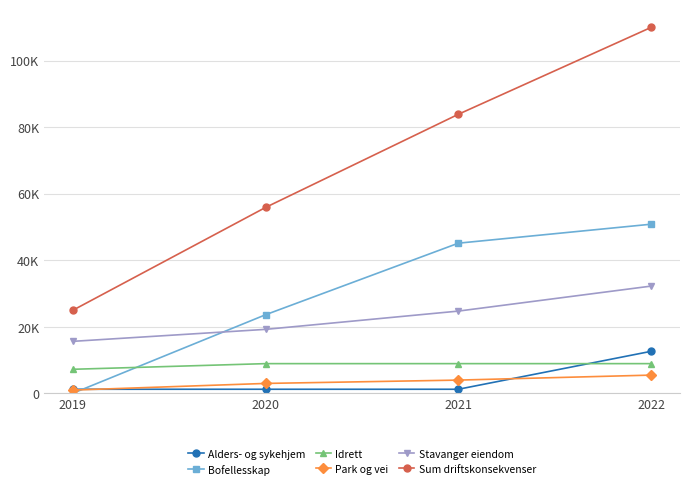

Between 2019 and 2020, which is larger?

2019